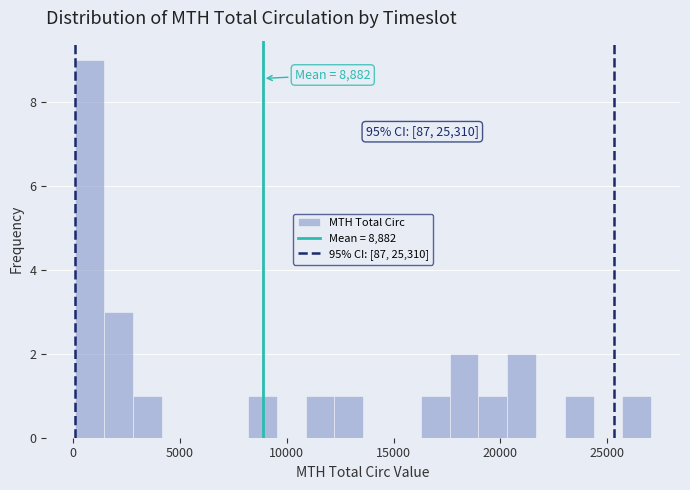

Around what value on the x-axis is the tallest bar? Give the approximate position of its centre, as read against the axis.

1000